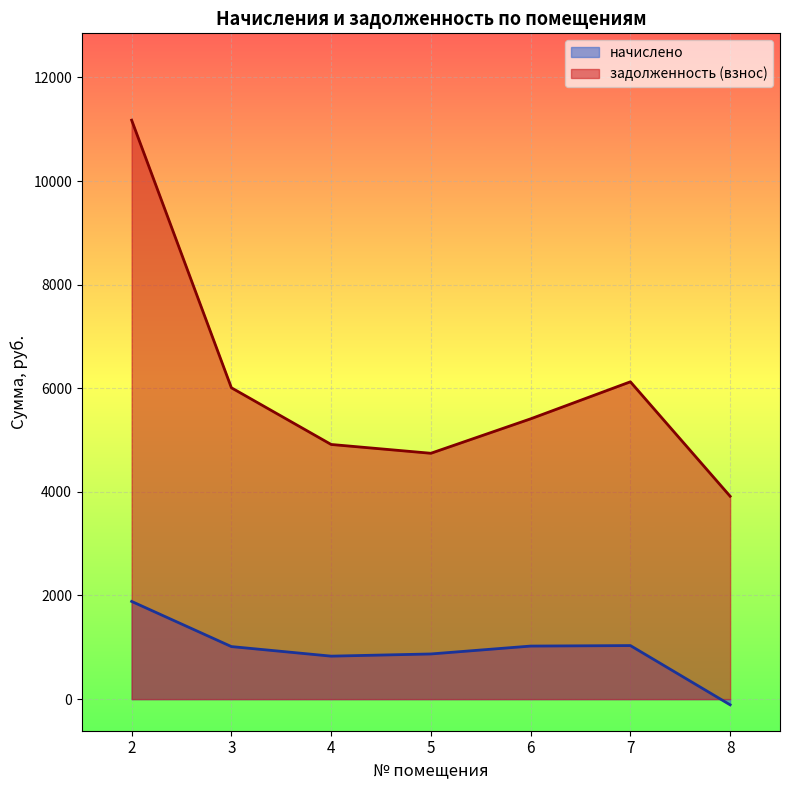

How many data points in начислено are less than 1014?

3